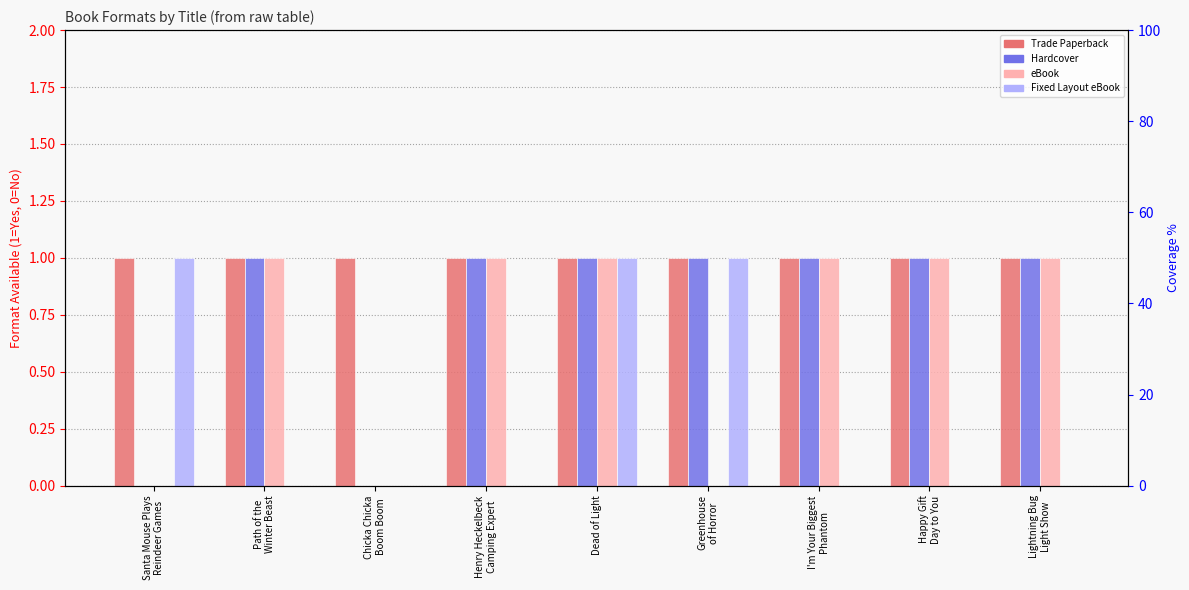

What is the label of the 2nd bar from the left?

Path of the
Winter Beast